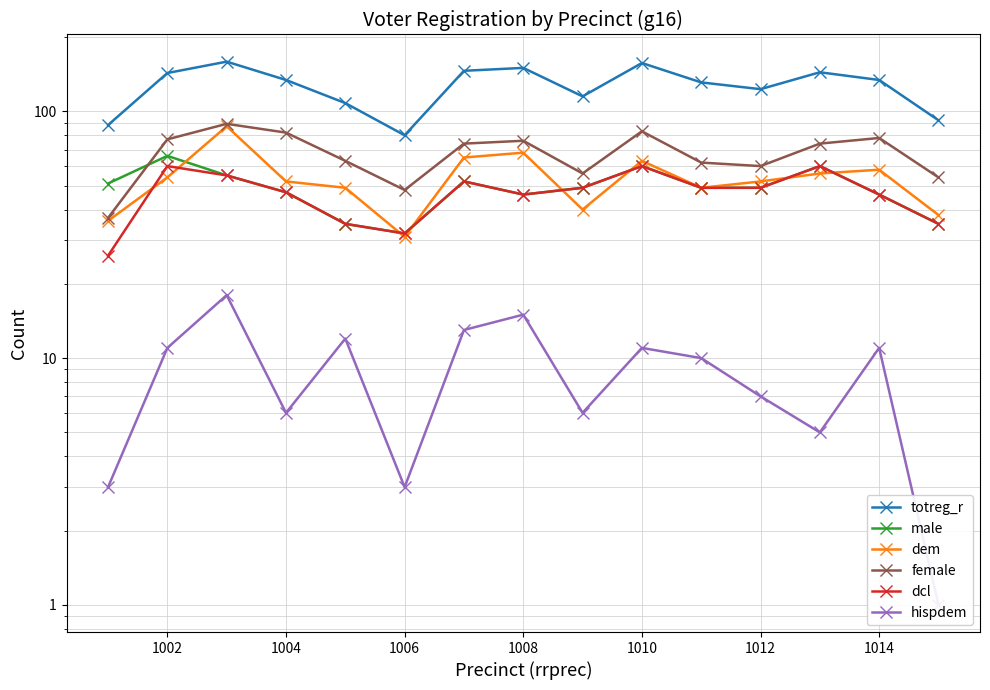

What is the value of the totreg_r point at the 11th from the left?

131